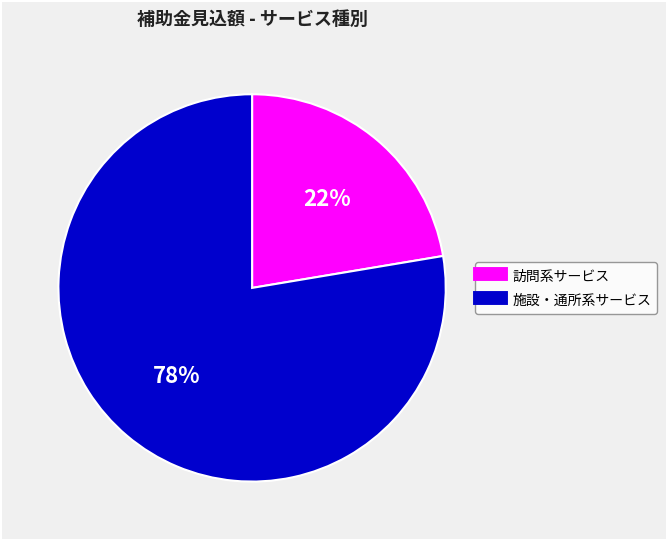

Does any single category account for the majority?

Yes